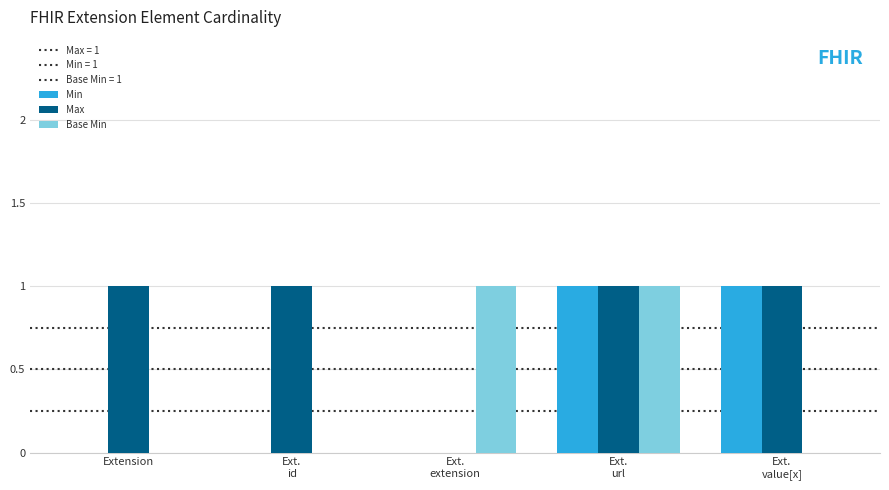

Does the chart contain stacked bars?

No